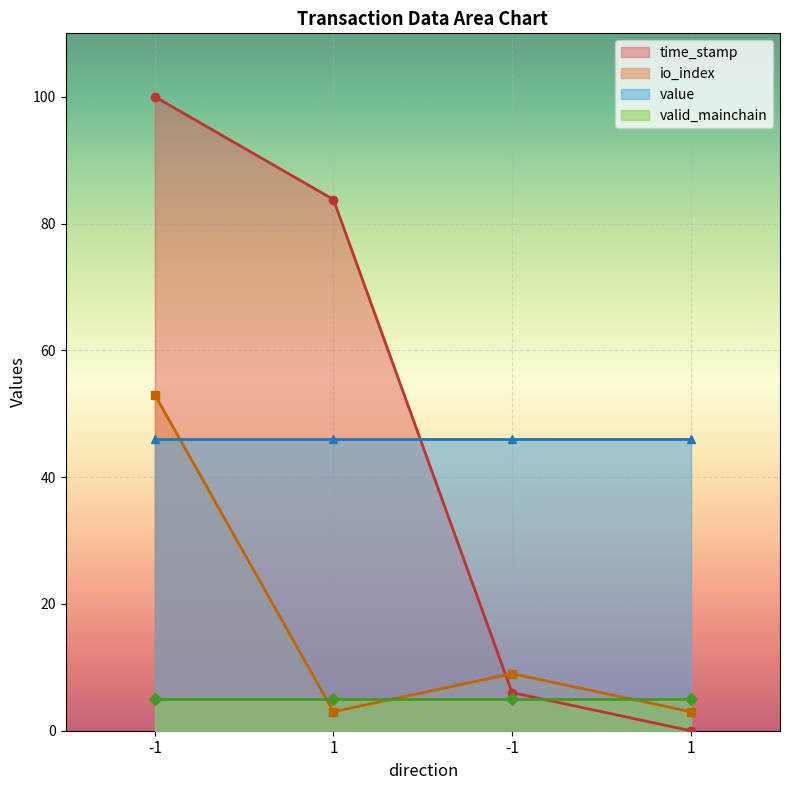

List the labels in order of time_stamp value, smallest first.

1, -1, 1, -1